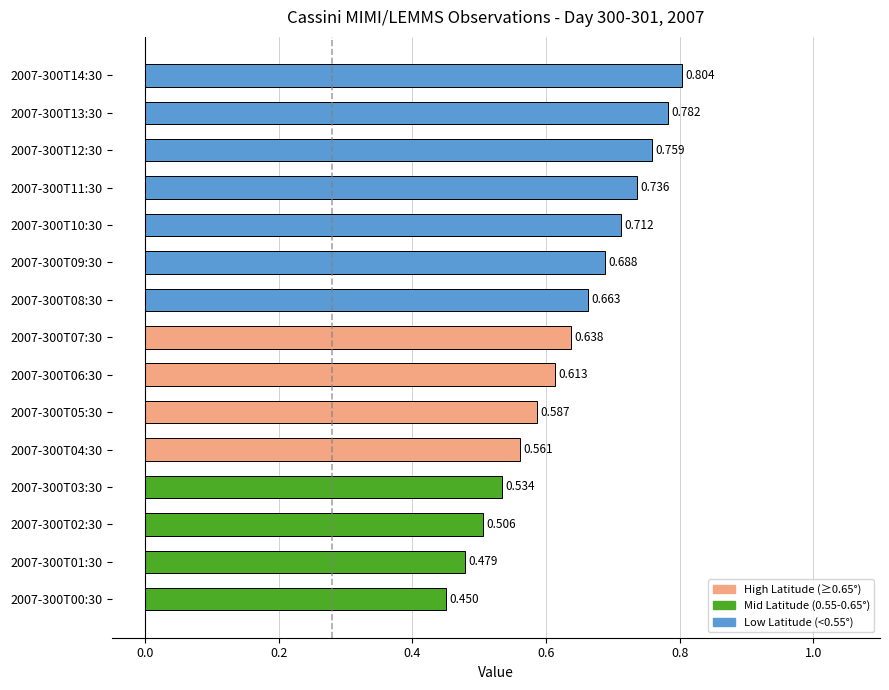

How many bars are there in total?

15